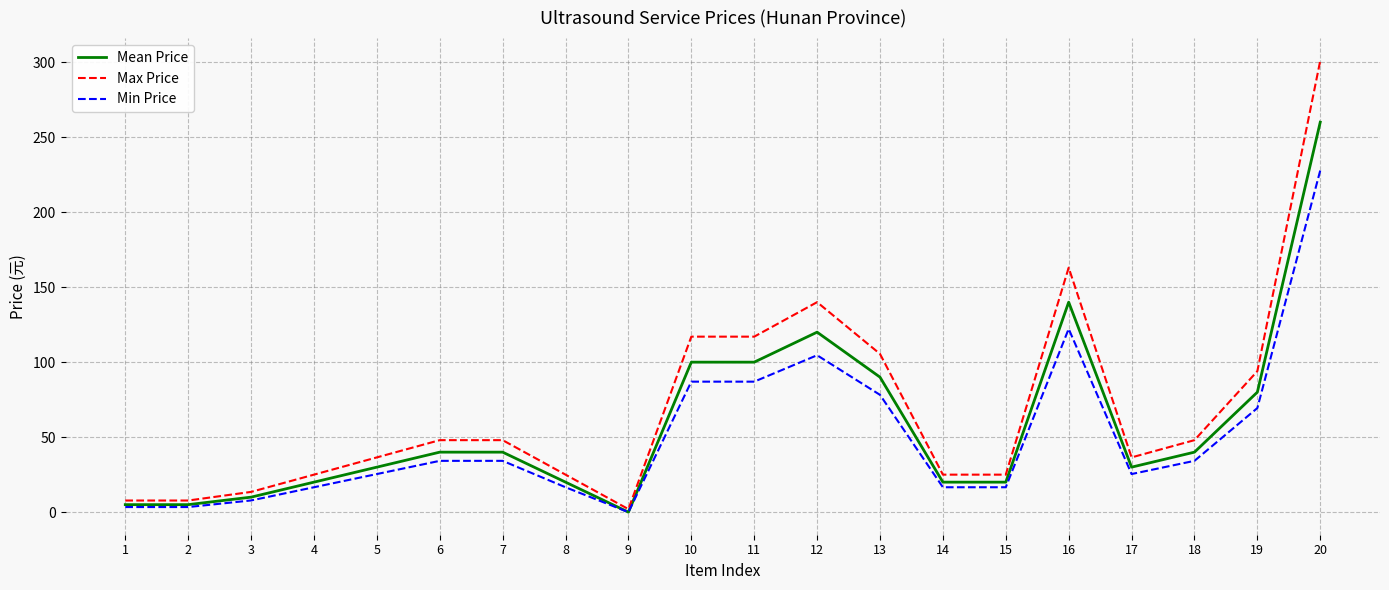

Reading left to right, extract all data points from this chart.

Mean Price: 5.0	5.0	10.0	20.0	30.0	40.0	40.0	20.0	0.0	100.0	100.0	120.0	90.0	20.0	20.0	140.0	30.0	40.0	80.0	260.0
Max Price: 7.8	7.8	13.5	25.0	36.5	48.0	48.0	25.0	2.0	117.0	117.0	140.0	105.5	25.0	25.0	163.0	36.5	48.0	94.0	301.0
Min Price: 3.4	3.4	7.8	16.6	25.4	34.2	34.2	16.6	0.0	87.0	87.0	104.6	78.2	16.6	16.6	122.2	25.4	34.2	69.4	227.8